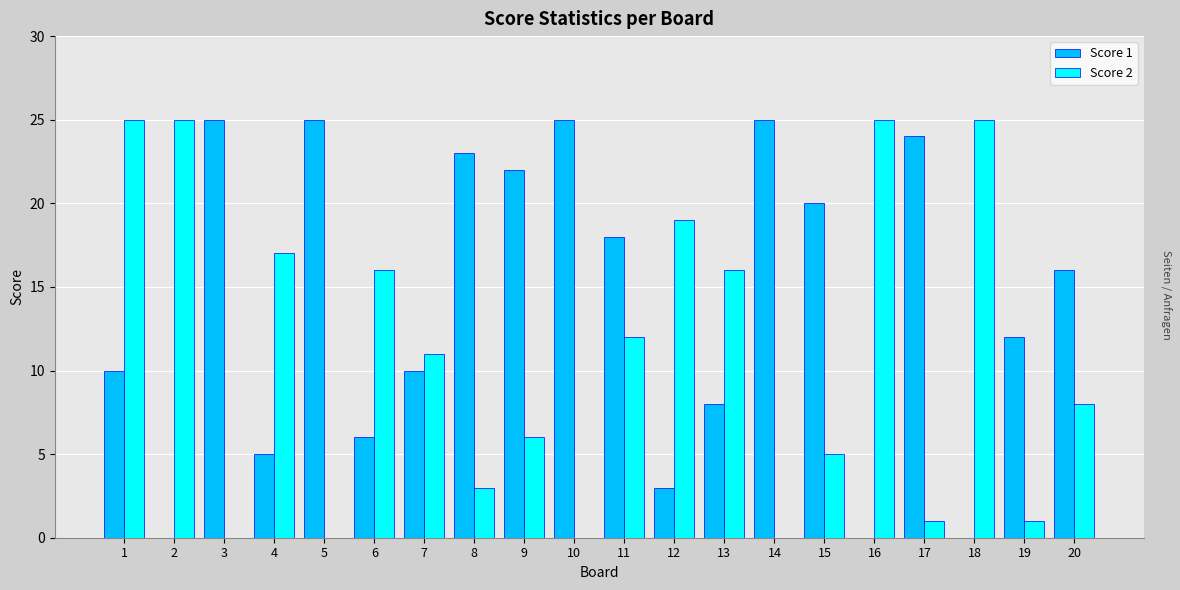

What is the sum of all Score 2 values?

215